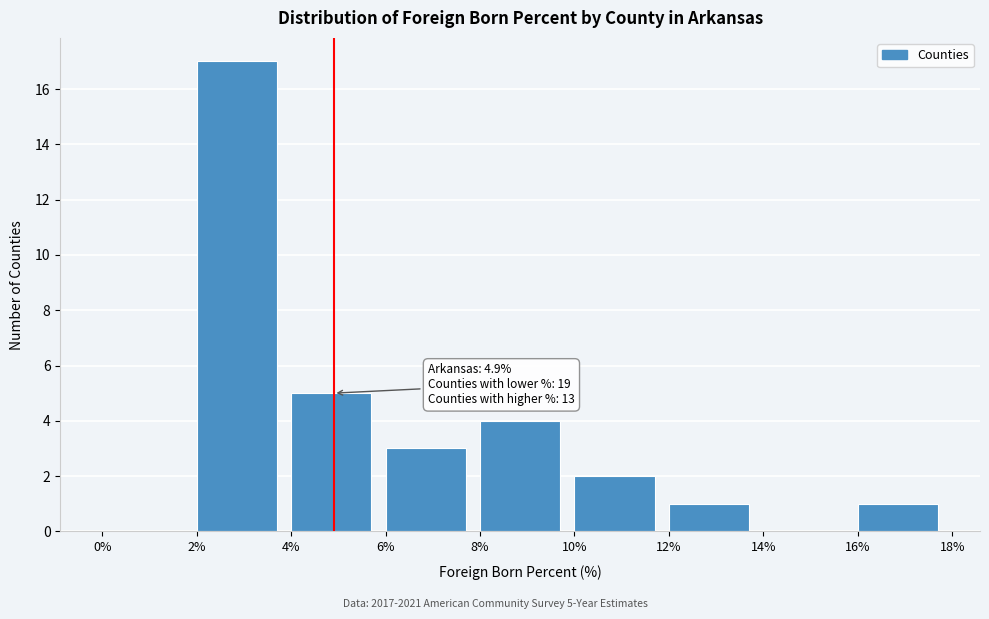

Over which range of the x-axis is the bar tallest?

2% to 4%